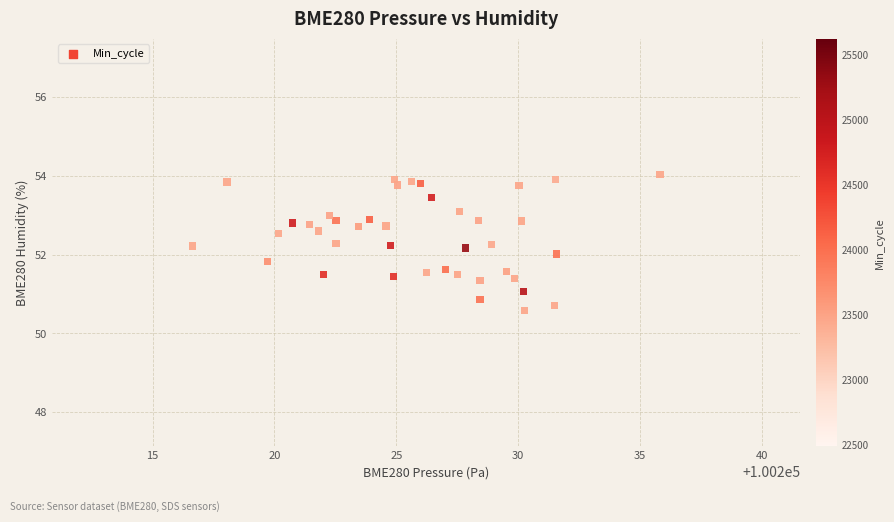

What is the range of X values (max minus min)?

19.2